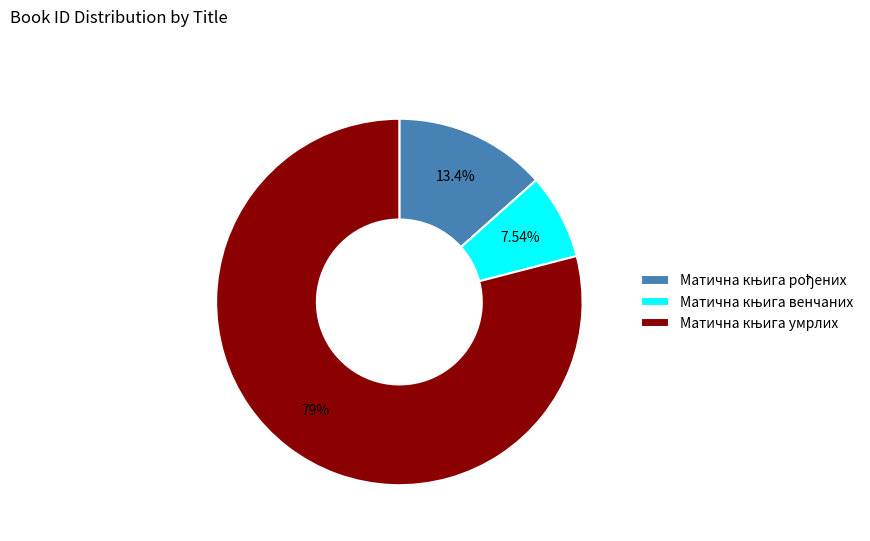

Count the number of slices in the pie.

3